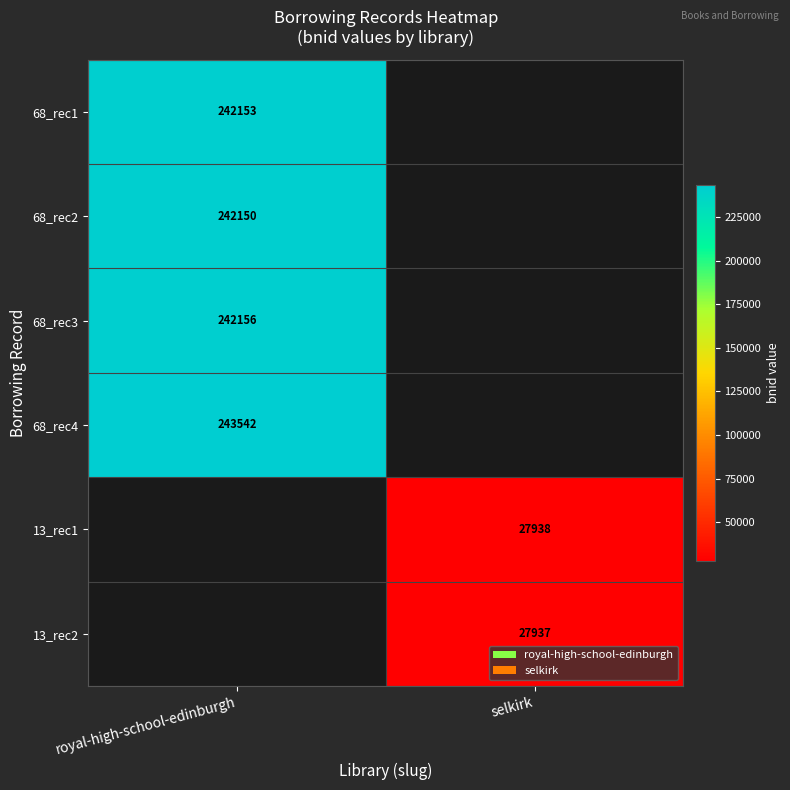

True or false: 68_rec4 has a value of 84318 at royal-high-school-edinburgh.

False